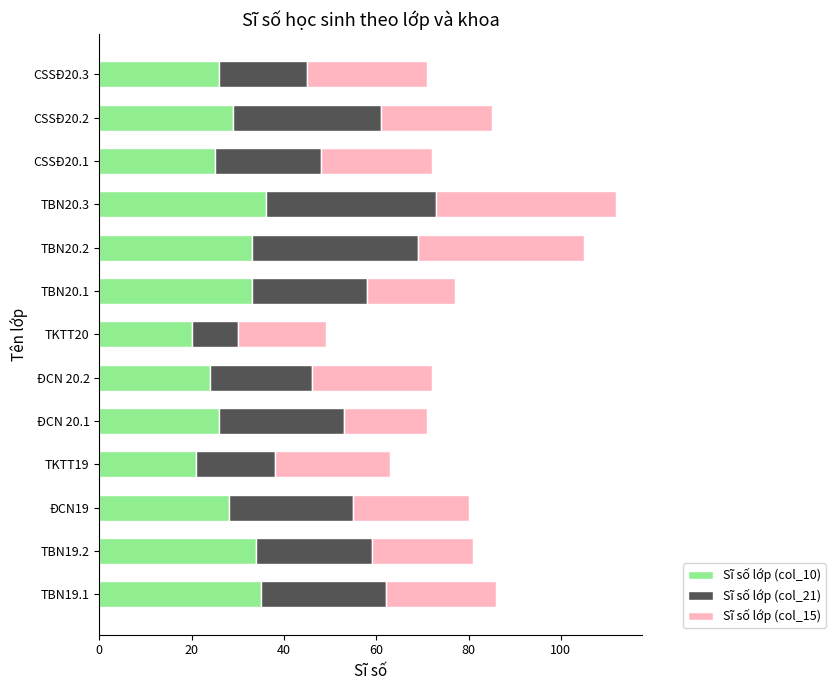

At which category is the sum across all series the highest?

TBN20.3